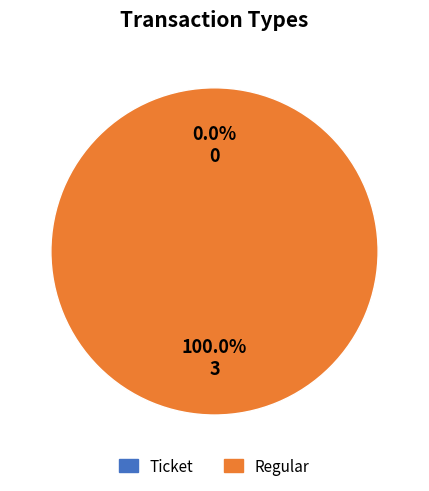

What percentage is the Regular slice, to the nearest percent?

100%